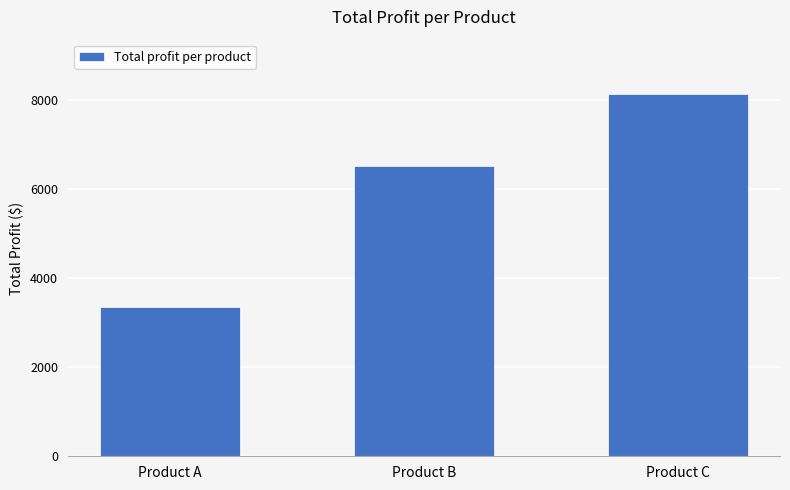

Reading right to left, transcribe all the data shown in this chart.

Product C=8124	Product B=6516	Product A=3348